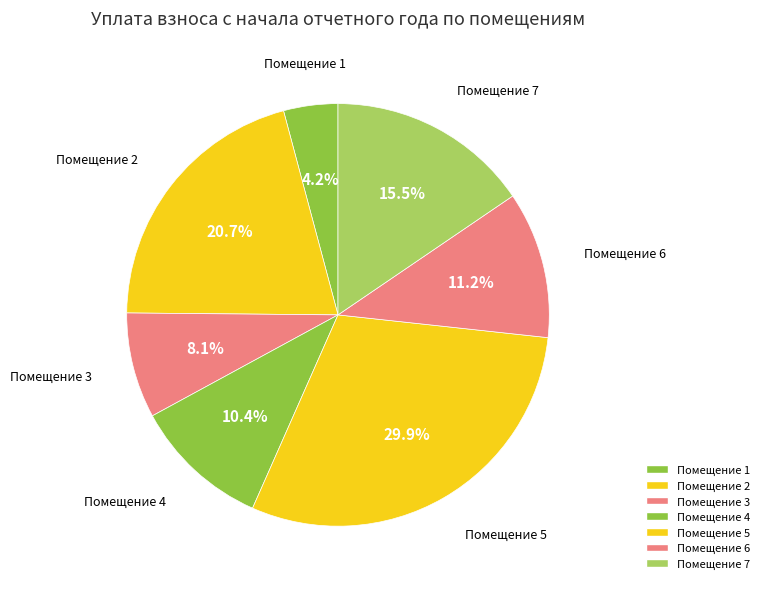

Count the number of slices in the pie.

7